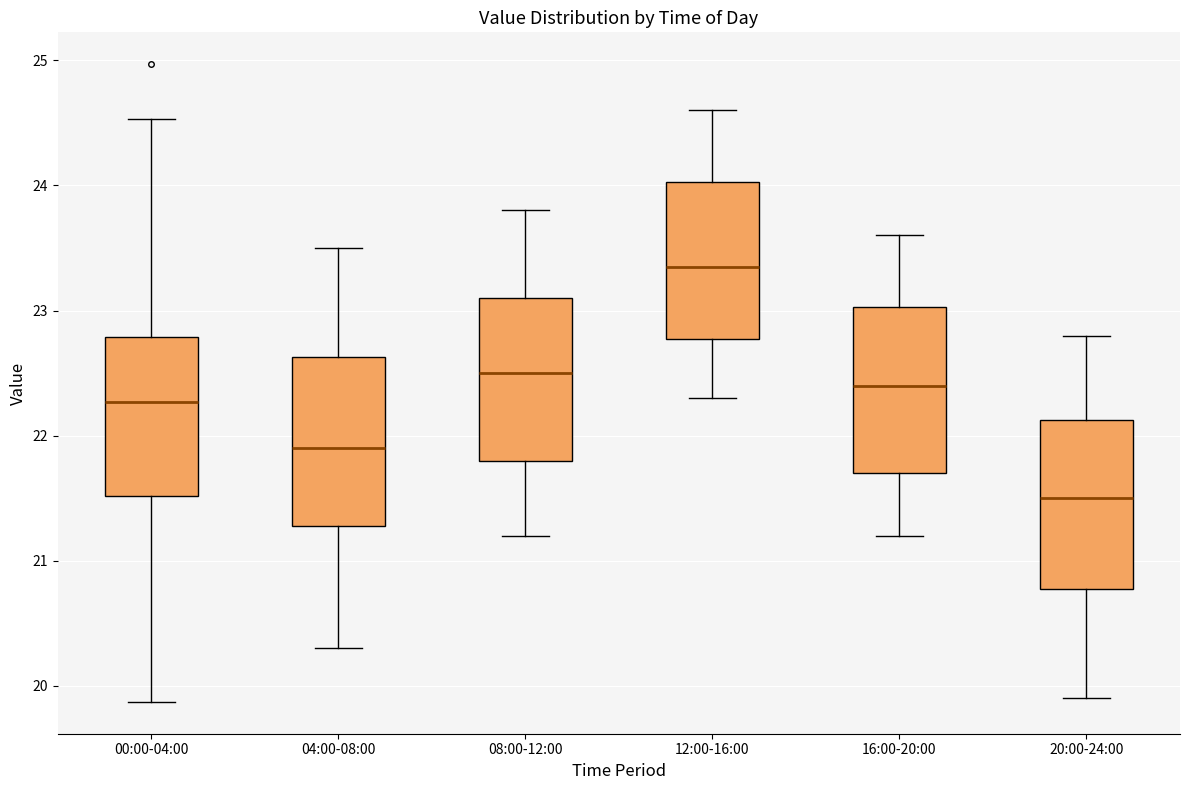

Reading left to right, transcribe this box plot: for each box, give where its median line is, the range the box spans, and where its two whiskers end, as read against the y-axis. The values are not printed on the chart, so give them approximately, as read against the axis.

00:00-04:00: median 22.3, box 21.5 to 22.8, whiskers 19.9 to 24.5
04:00-08:00: median 21.9, box 21.3 to 22.6, whiskers 20.3 to 23.5
08:00-12:00: median 22.5, box 21.8 to 23.1, whiskers 21.2 to 23.8
12:00-16:00: median 23.4, box 22.8 to 24.0, whiskers 22.3 to 24.6
16:00-20:00: median 22.4, box 21.7 to 23.0, whiskers 21.2 to 23.6
20:00-24:00: median 21.5, box 20.8 to 22.1, whiskers 19.9 to 22.8